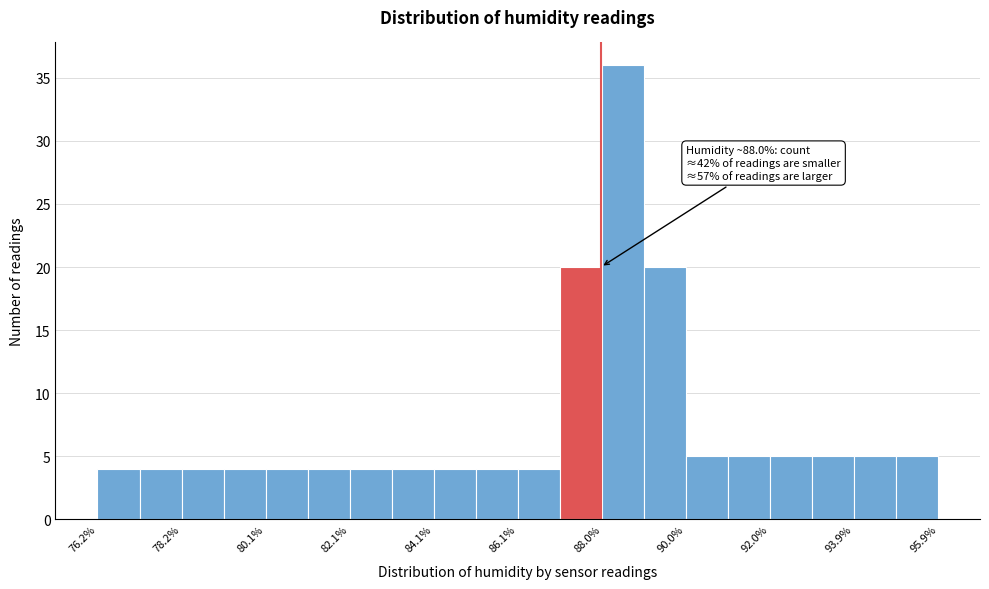

Which range on the x-axis has the tallest bar?

88.0 to 89.0